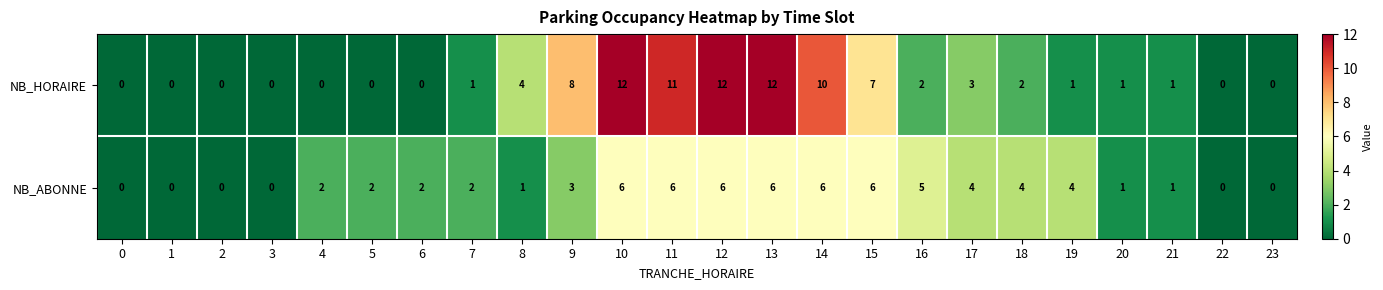

What is the total value across all series at 13?

18